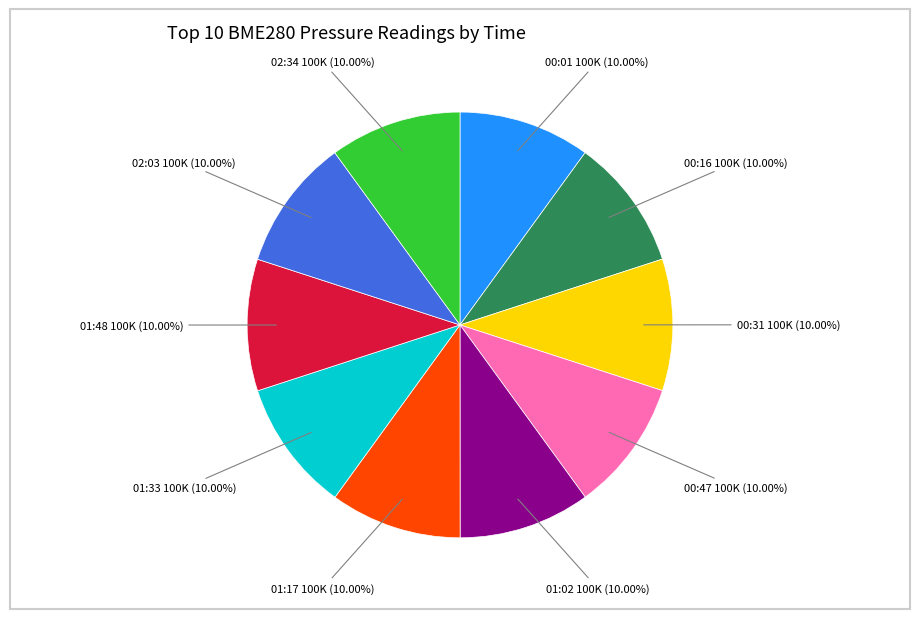

Is 00:16 100K (10.00%) the majority of the pie?

No